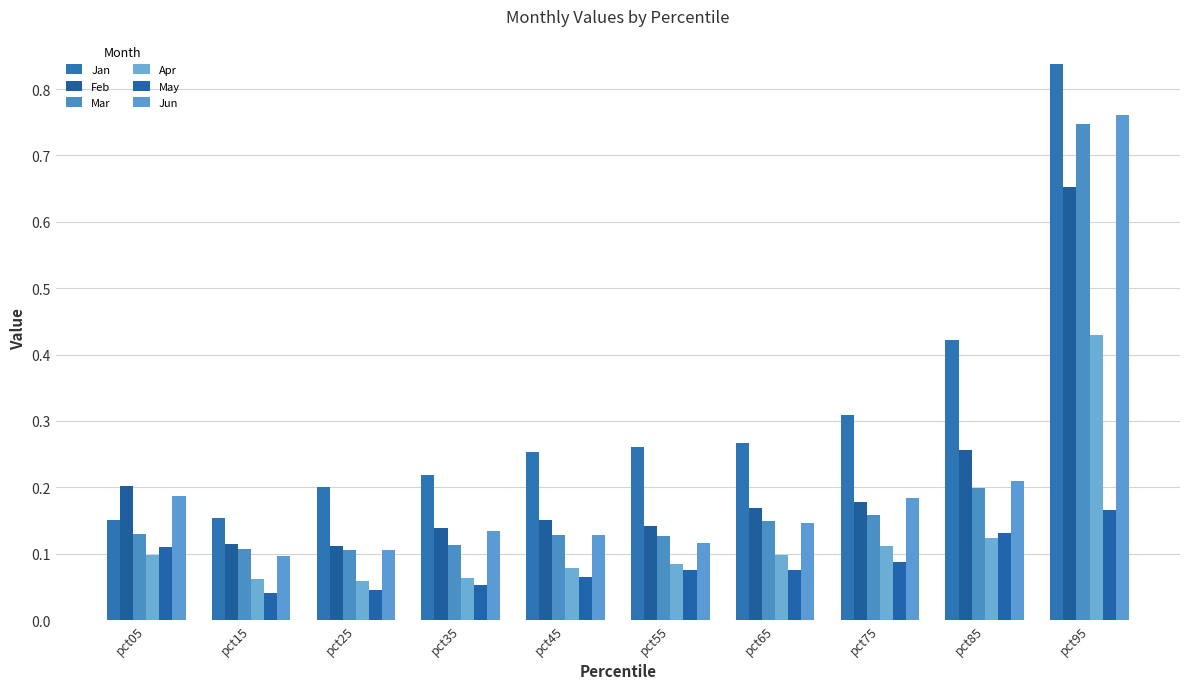

What is the total value across all series at pct05?

0.9